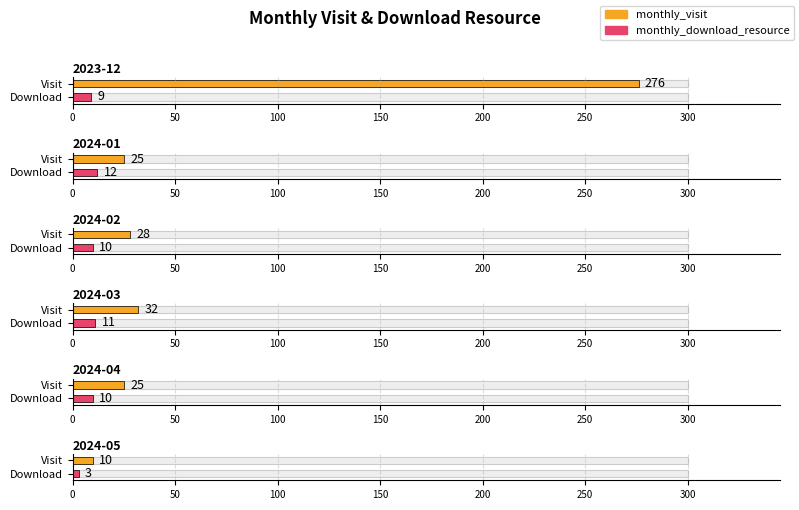

How many groups of bars are there?

6